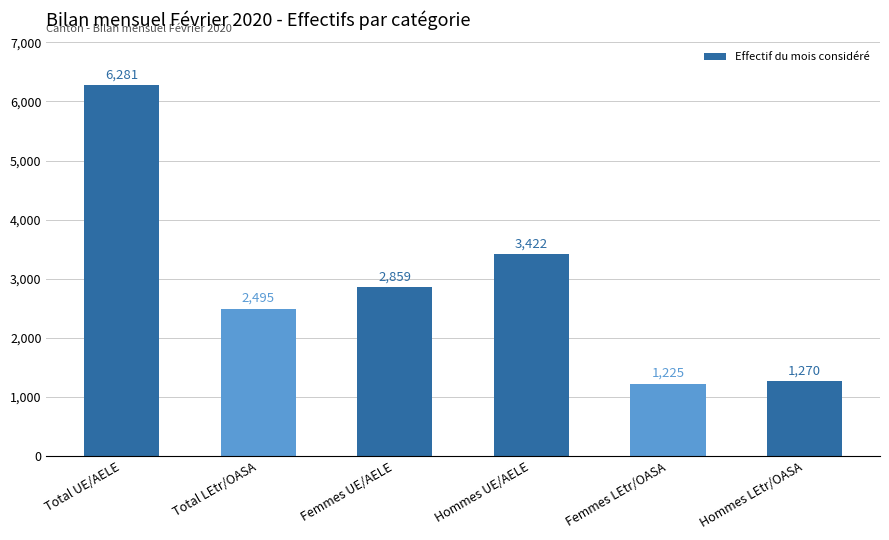

What is the label of the 4th bar from the right?

Femmes UE/AELE